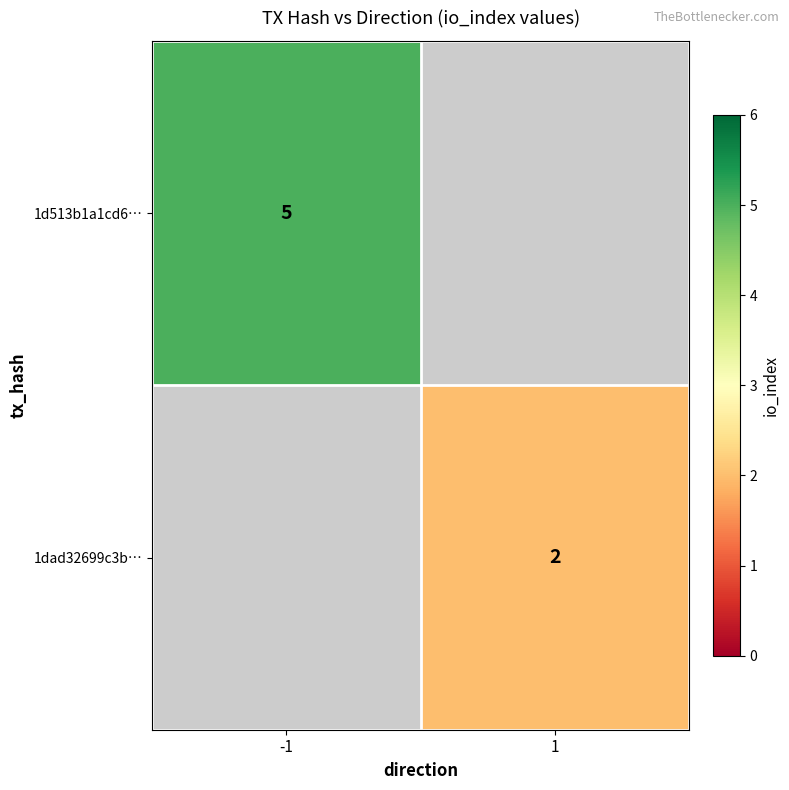

Is the value of 1d513b1a1cd6… at -1 greater than the value of 1dad32699c3b… at 1?

Yes